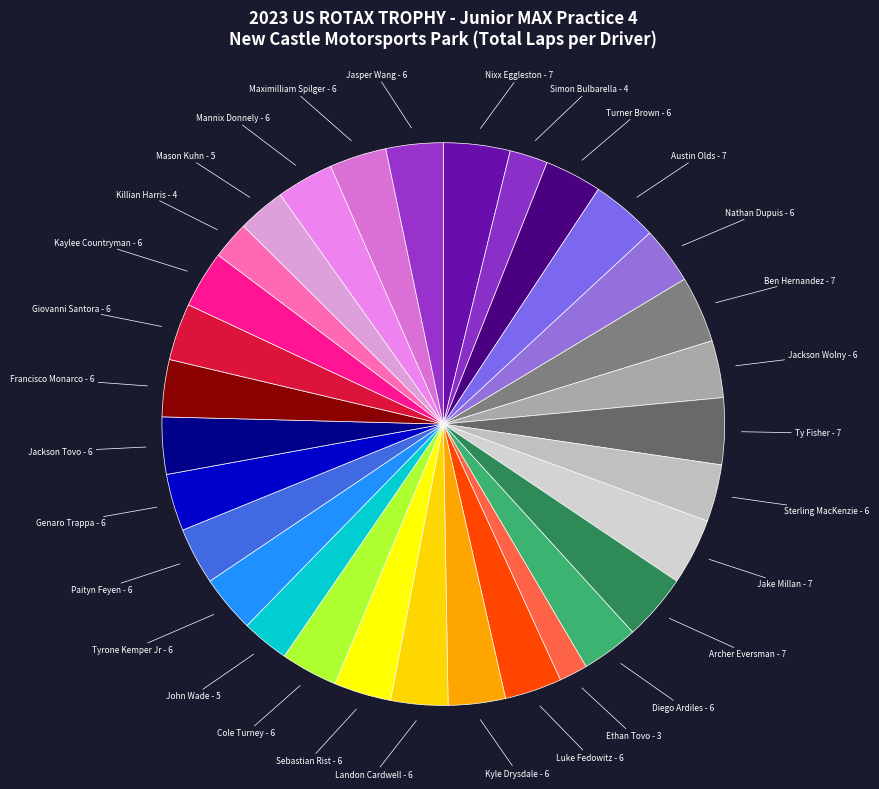

Count the number of slices in the pie.

31